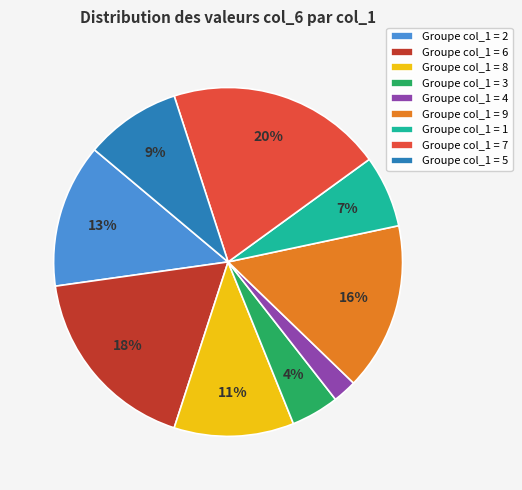

To the nearest percent, what is the average slice percentage?

11%